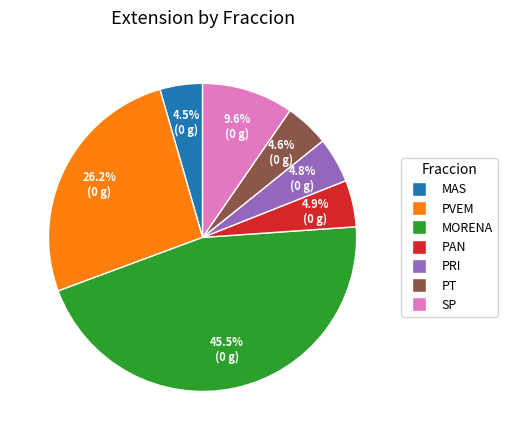

What is the ratio of the value at MORENA to the value at PRI?

9.5